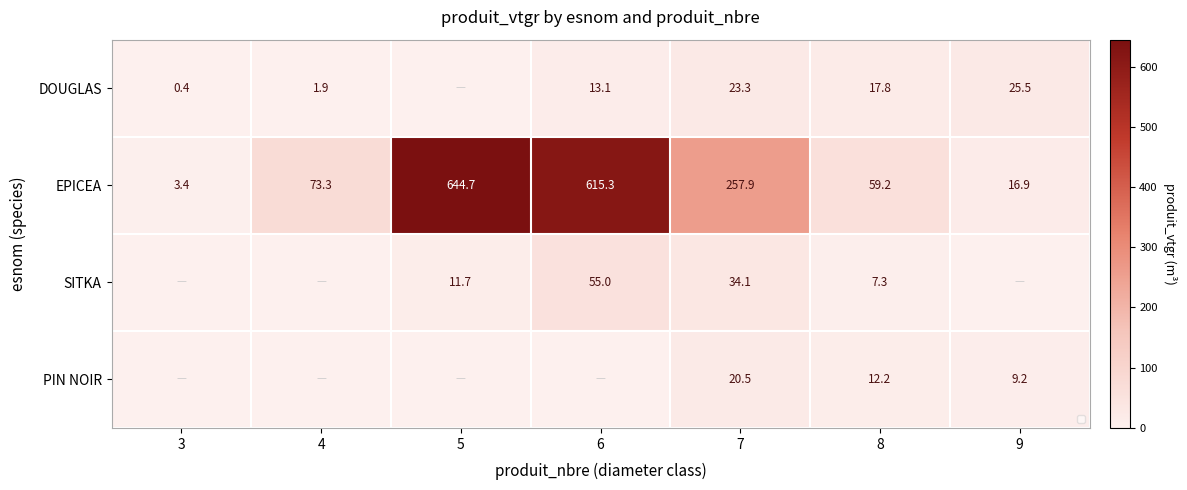

The SITKA series shows 0.0 at 3. True or false?

True